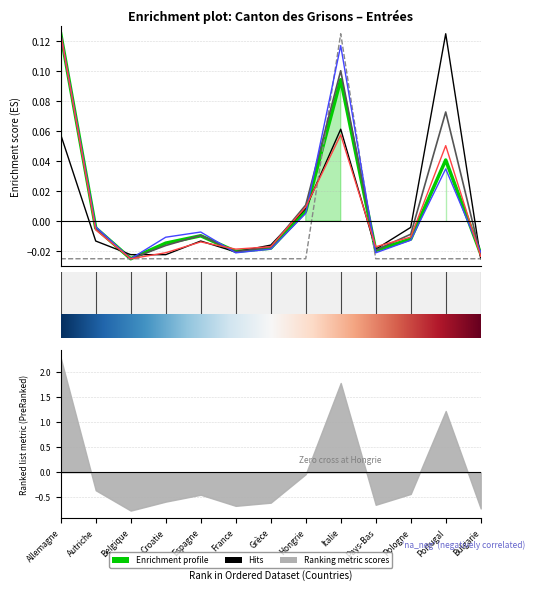

True or false: Permis séjour (B) Femmes has a value of -0.0 at Grèce.

False